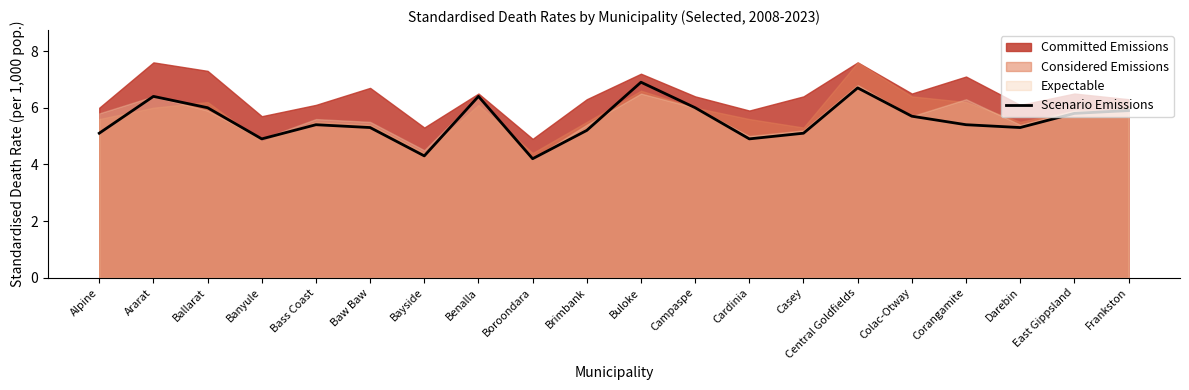

What is the maximum value for Scenario Emissions?

6.9